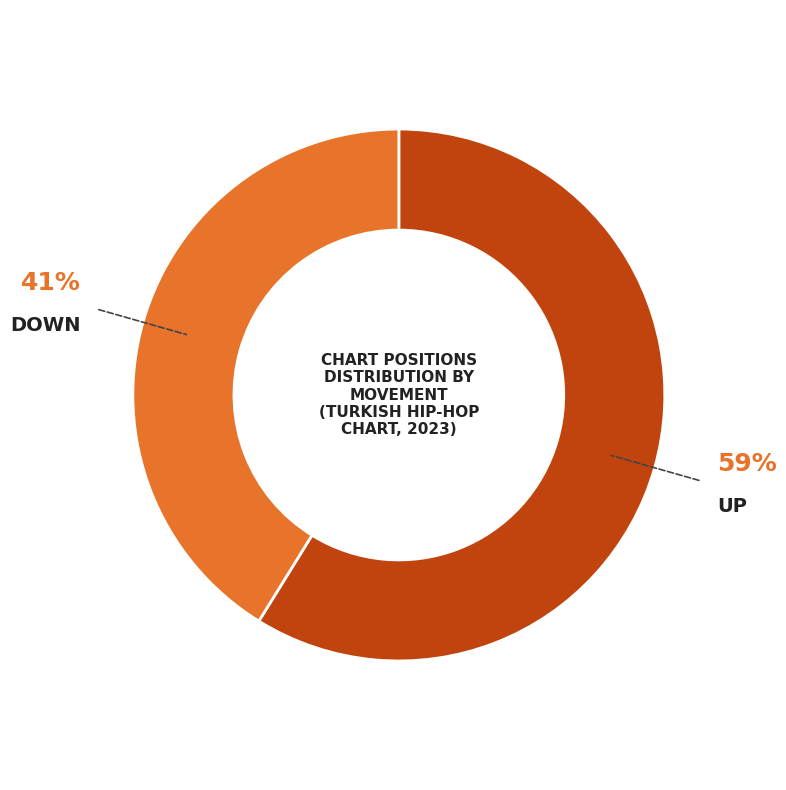

Does any single category account for the majority?

Yes